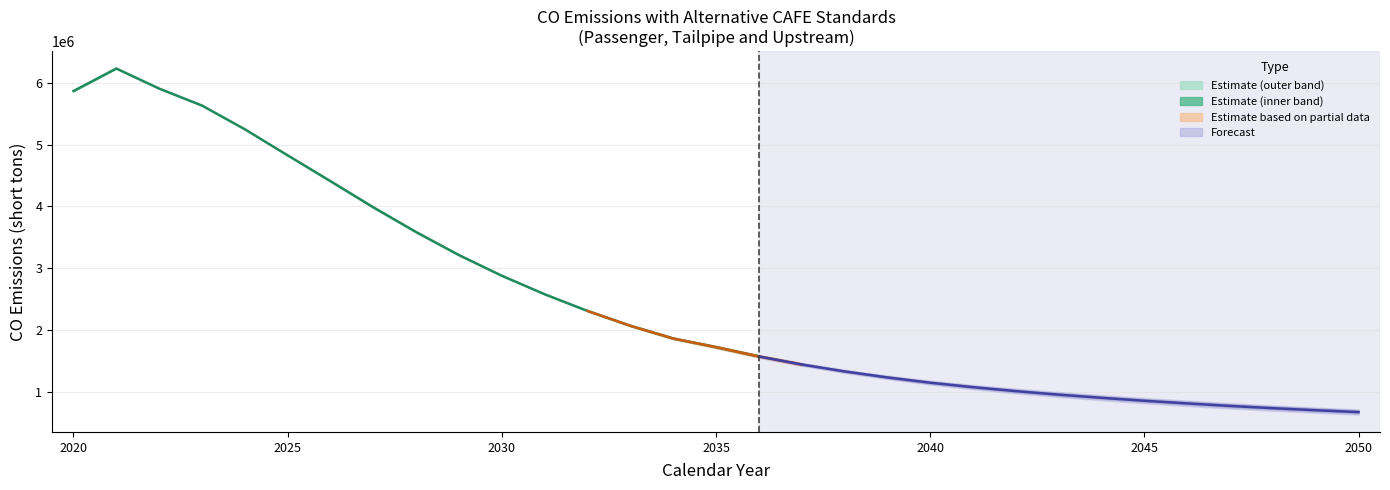

How many lines are shown in the chart?

1